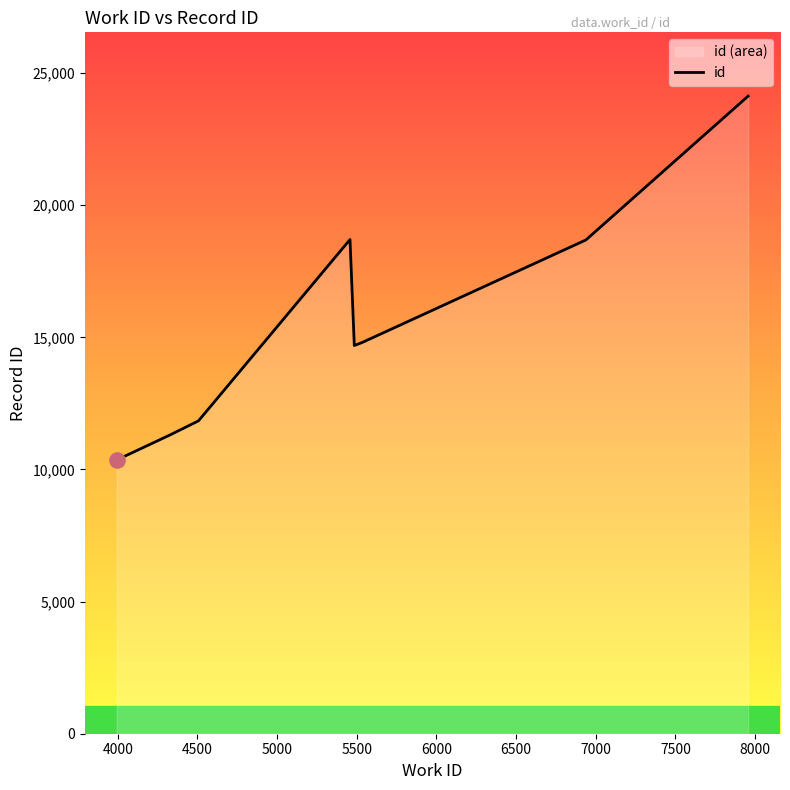

What is the difference between the maximum and minimum values?

13758